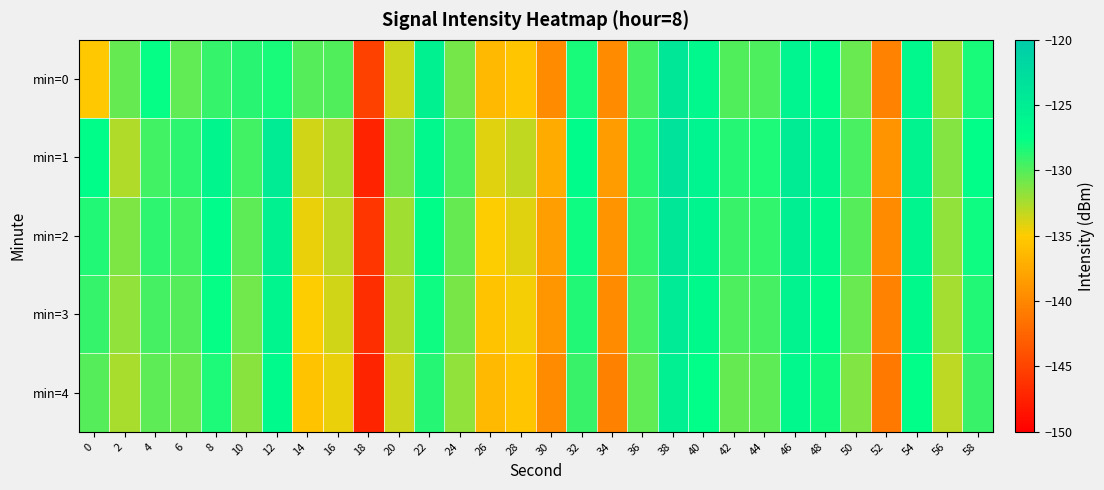

List the series in order of their peak value, lowest first.

min=4, min=3, min=0, min=2, min=1